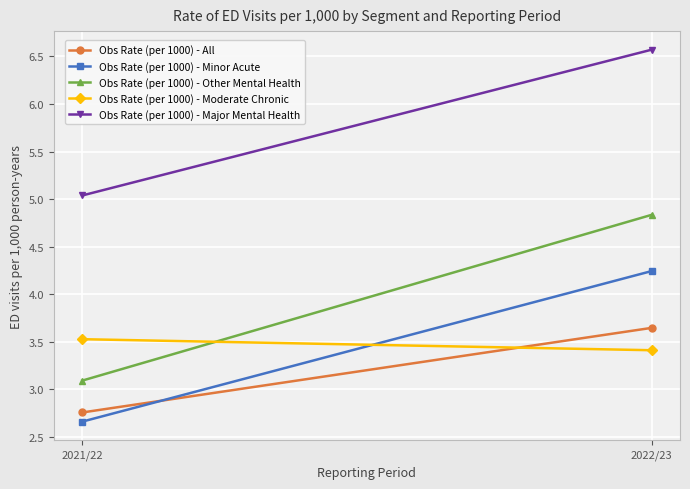

At how many categories does at least one series exceed 4?

2